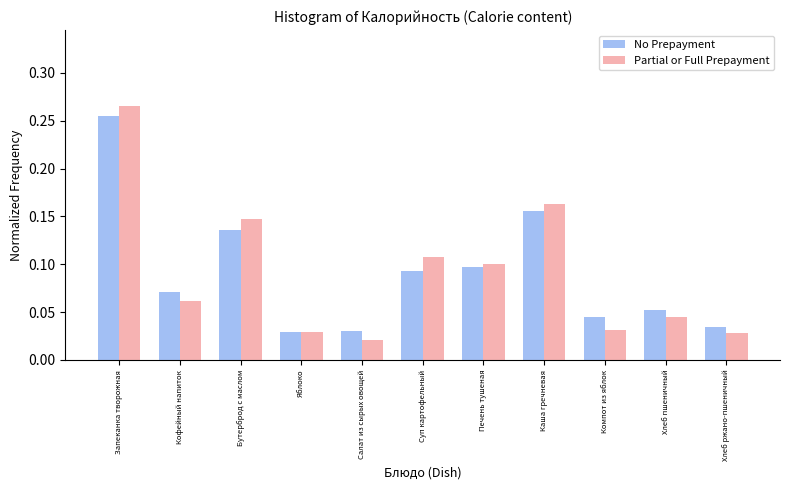

Is the value of No Prepayment at Запеканка творожная greater than the value of Partial or Full Prepayment at Яблоко?

Yes